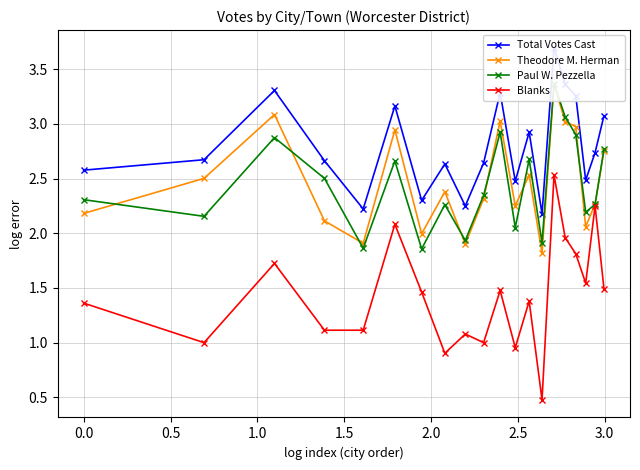

What is the difference between the maximum and minimum values in the Total Votes Cast series?

1.5